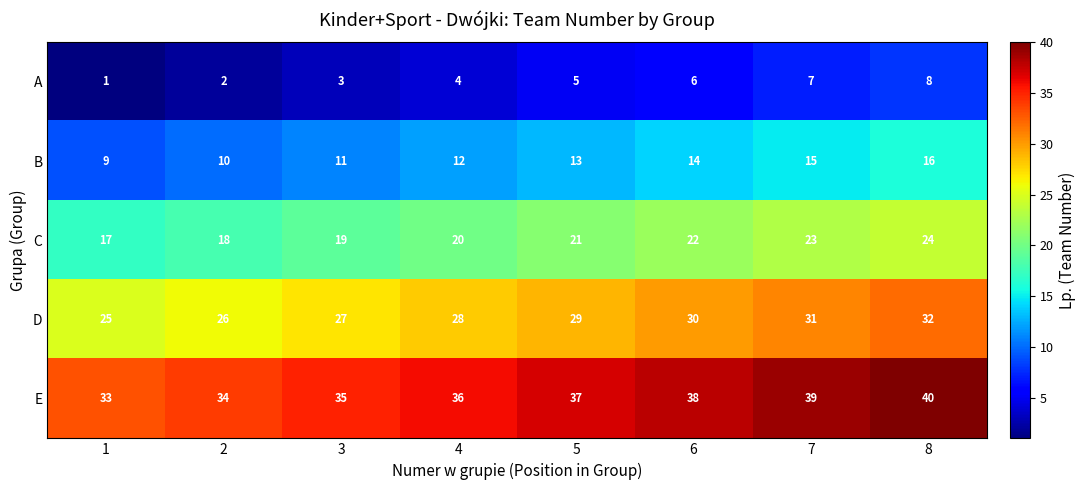

What is the difference between the maximum and minimum values in the D series?

7